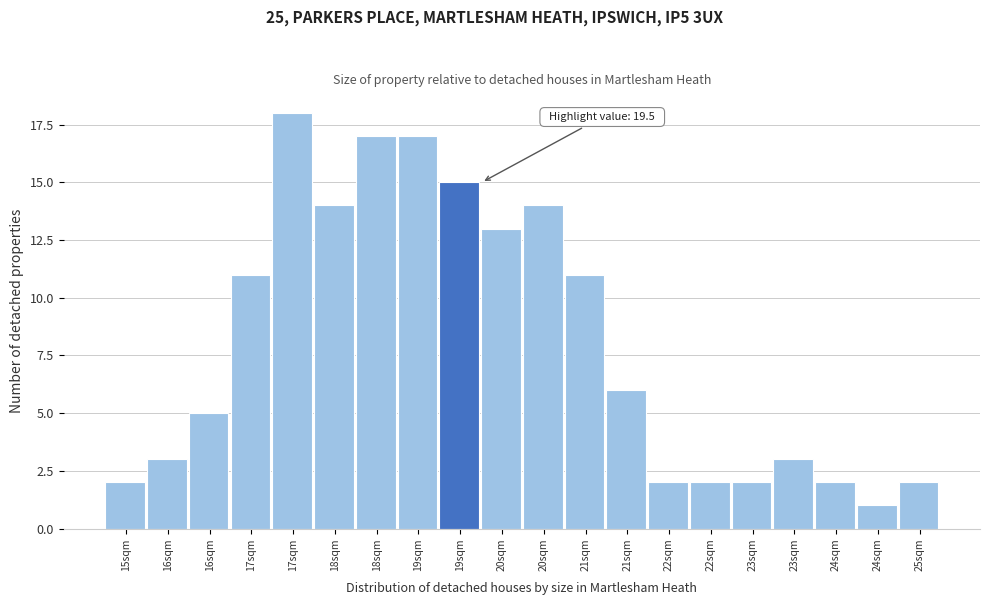

Count the number of categories in the chart.

20